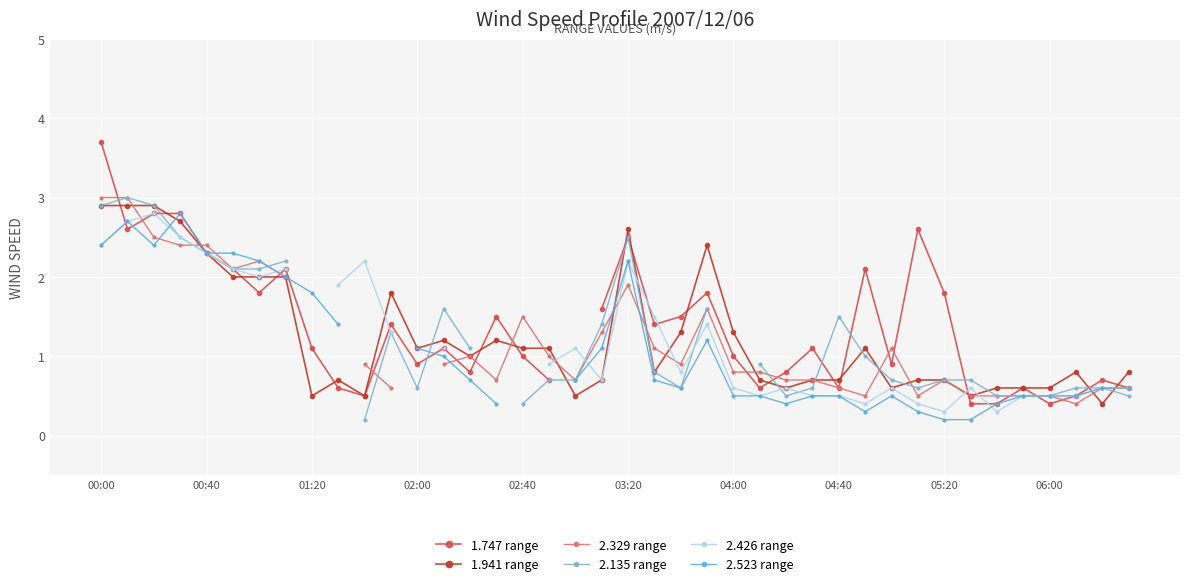

How many lines are shown in the chart?

6